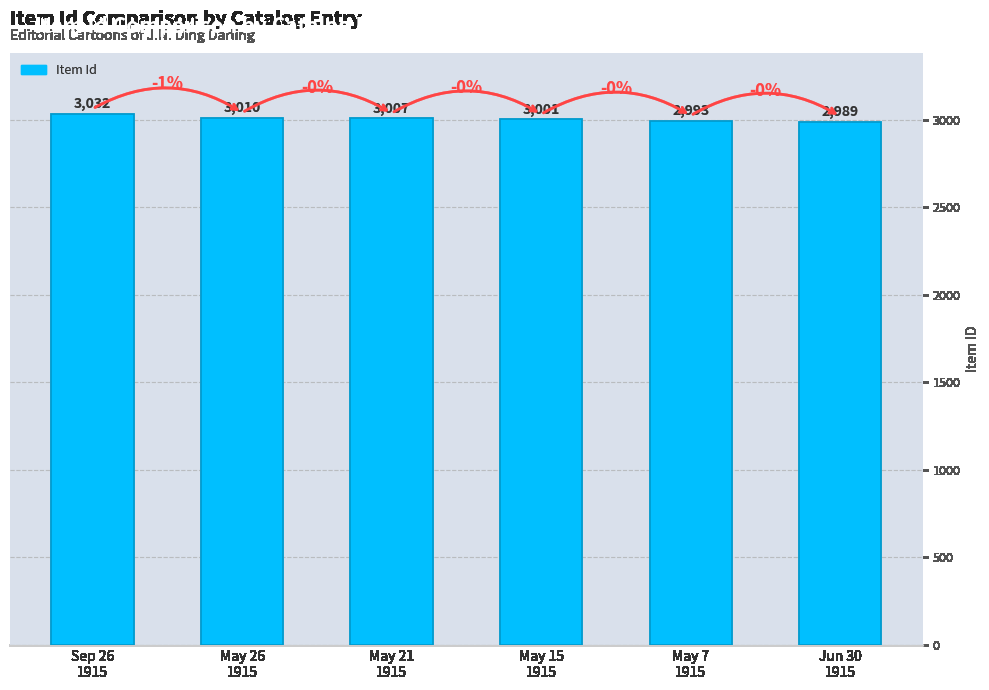

What is the maximum value shown in the chart?

3032